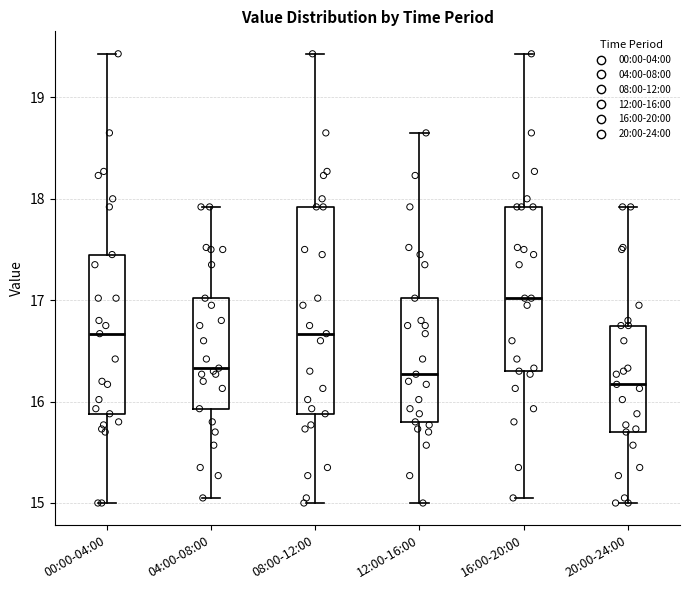

Reading left to right, transcribe this box plot: for each box, give where its median line is, the range the box spans, and where its two whiskers end, as read against the y-axis. The values are not printed on the chart, so give them approximately, as read against the axis.

00:00-04:00: median 16.7, box 15.9 to 17.5, whiskers 15.0 to 19.4
04:00-08:00: median 16.3, box 15.9 to 17.0, whiskers 15.1 to 17.9
08:00-12:00: median 16.7, box 15.9 to 17.9, whiskers 15.0 to 19.4
12:00-16:00: median 16.3, box 15.8 to 17.0, whiskers 15.0 to 18.7
16:00-20:00: median 17.0, box 16.3 to 17.9, whiskers 15.1 to 19.4
20:00-24:00: median 16.2, box 15.7 to 16.8, whiskers 15.0 to 17.9